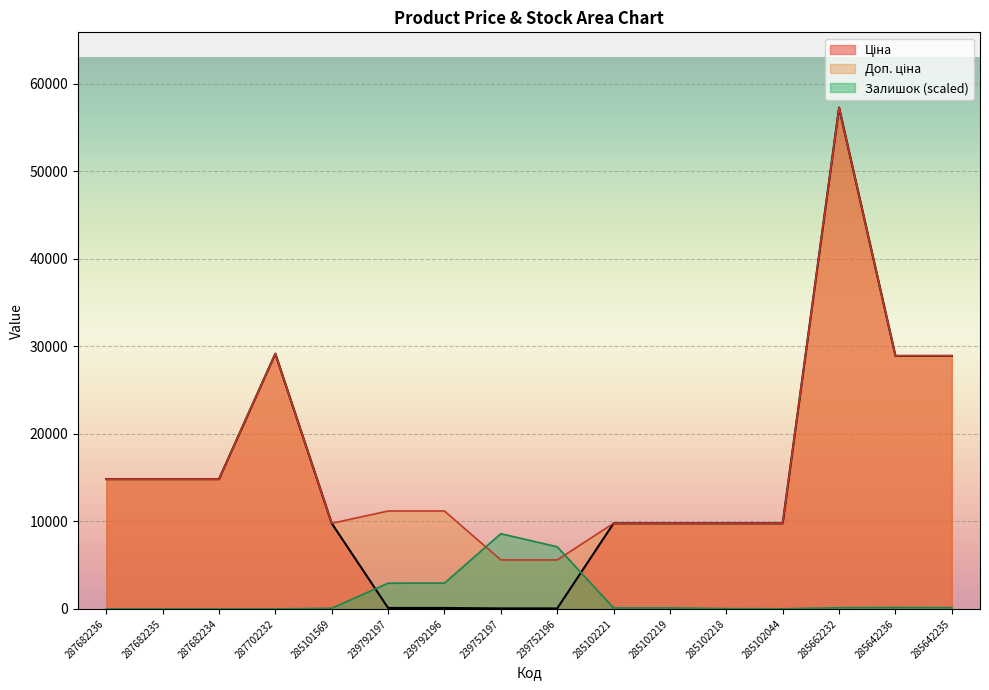

At which category does the chart reach its peak across all series?

285662232